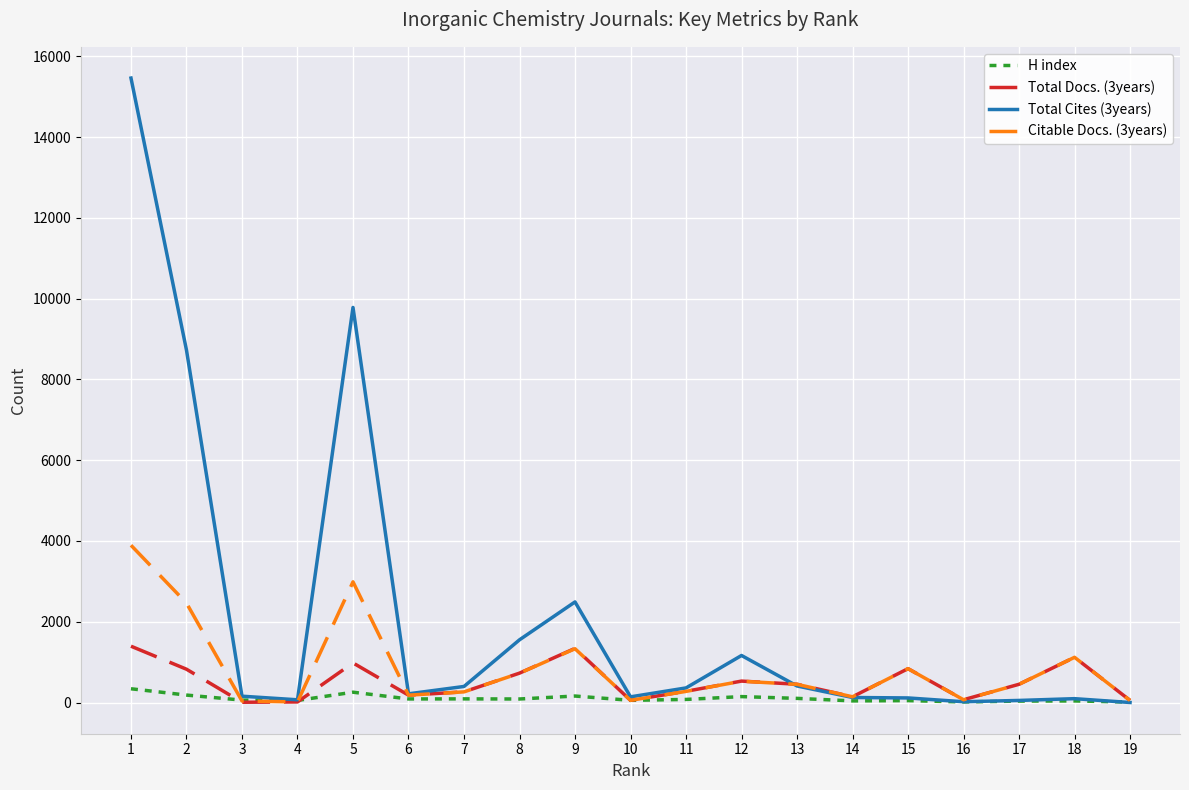

What is the highest value of the Total Cites (3years) series?

15460